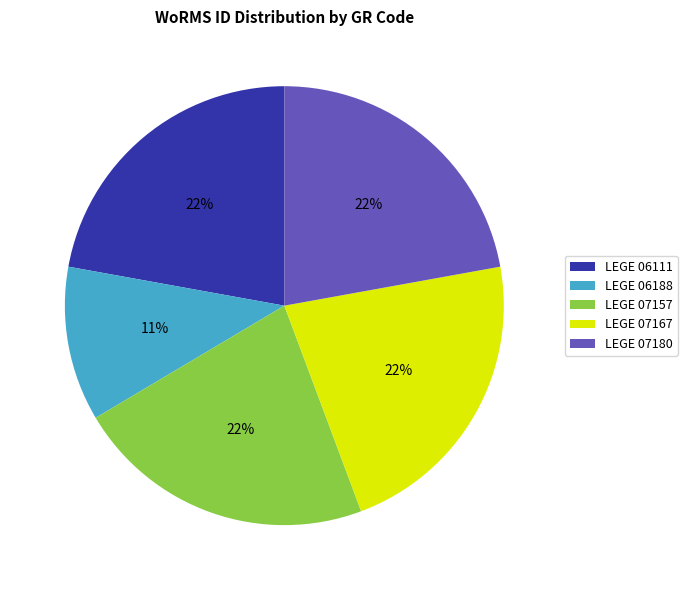

What percentage is the LEGE 06188 slice, to the nearest percent?

11%